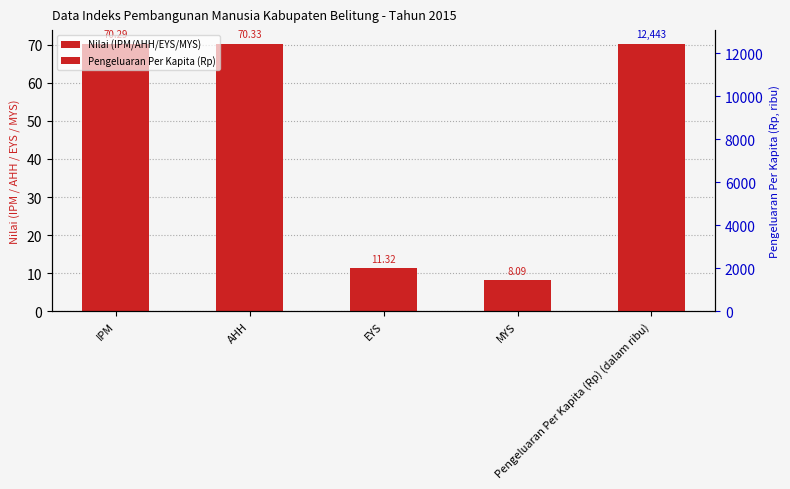

What is the sum of the values at IPM and AHH?

140.6